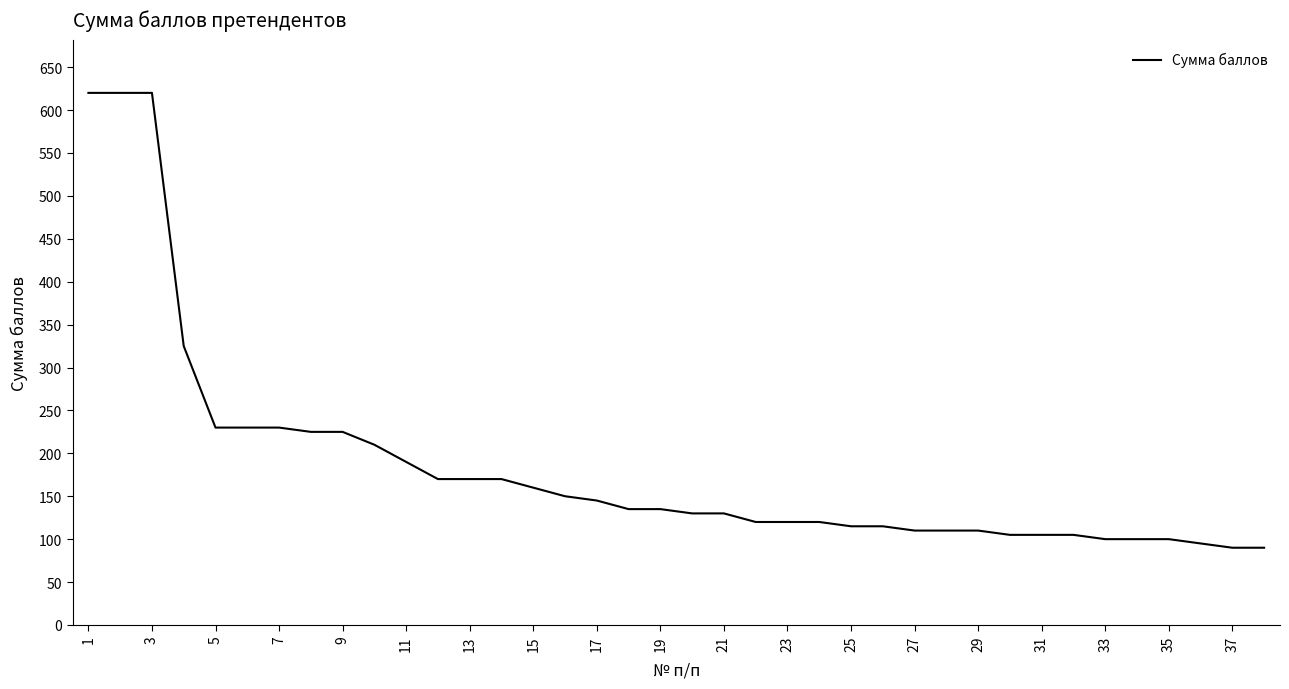

What is the smallest value displayed?

90